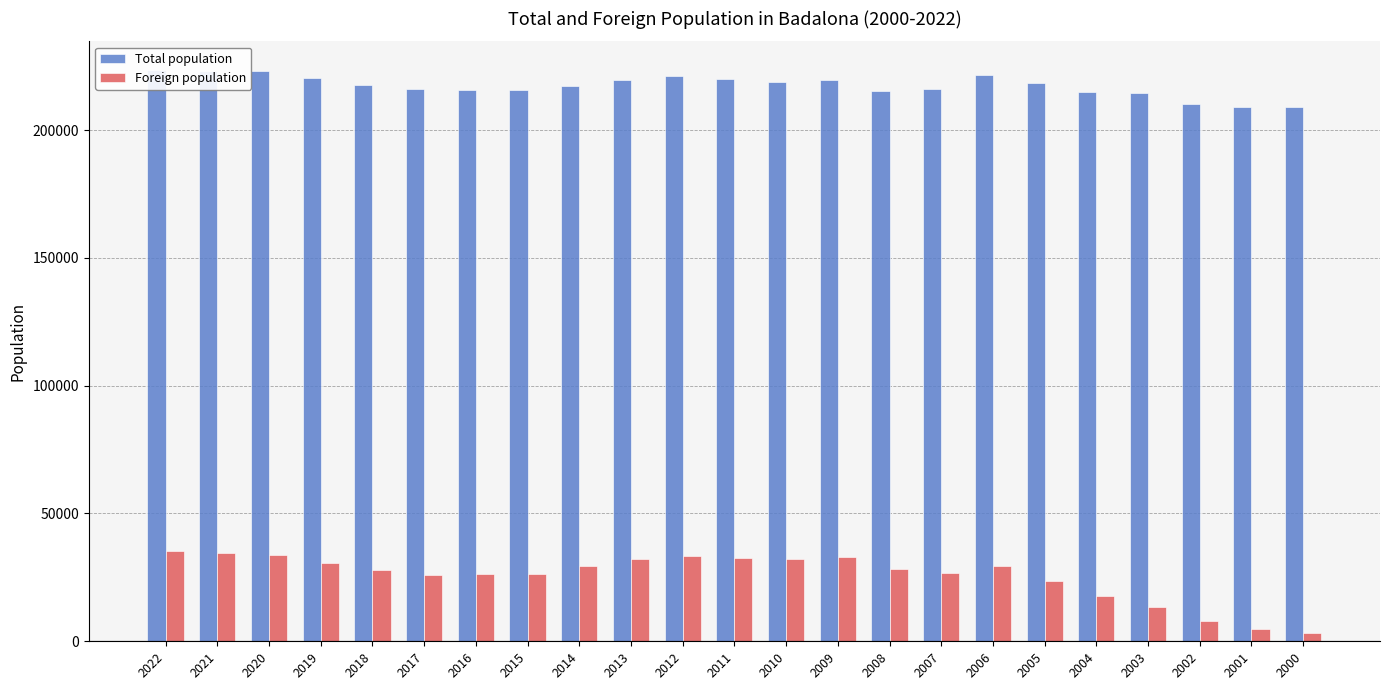

How many bars are there in total?

46